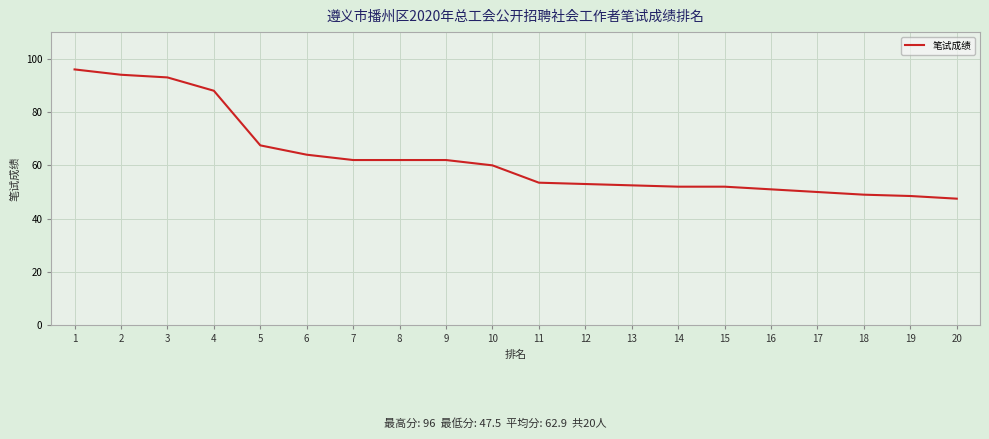

At which label is the value closest to 71?

5